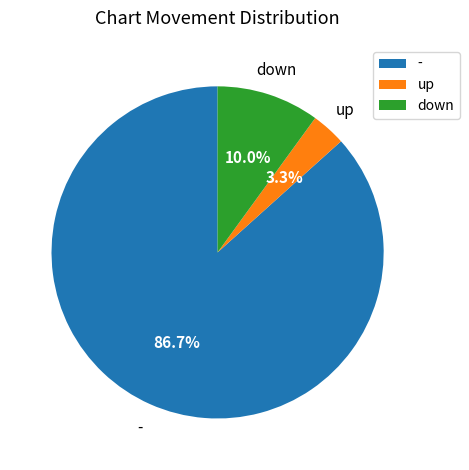

Is there a majority slice in this chart?

Yes